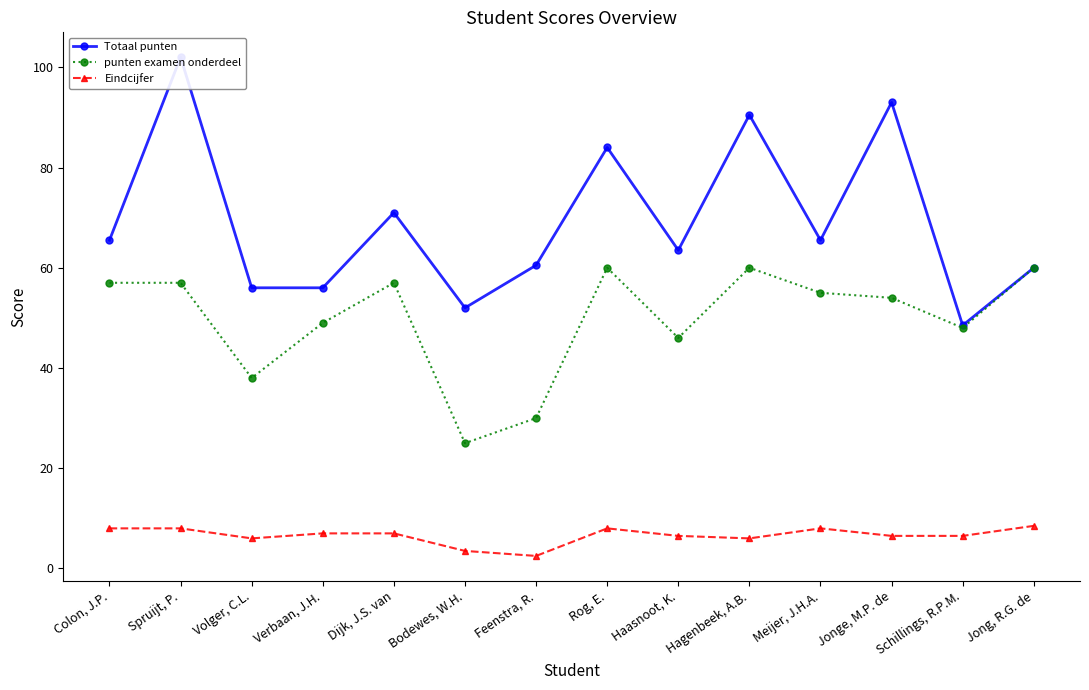

True or false: punten examen onderdeel has a value of 49.0 at Verbaan, J.H..

True